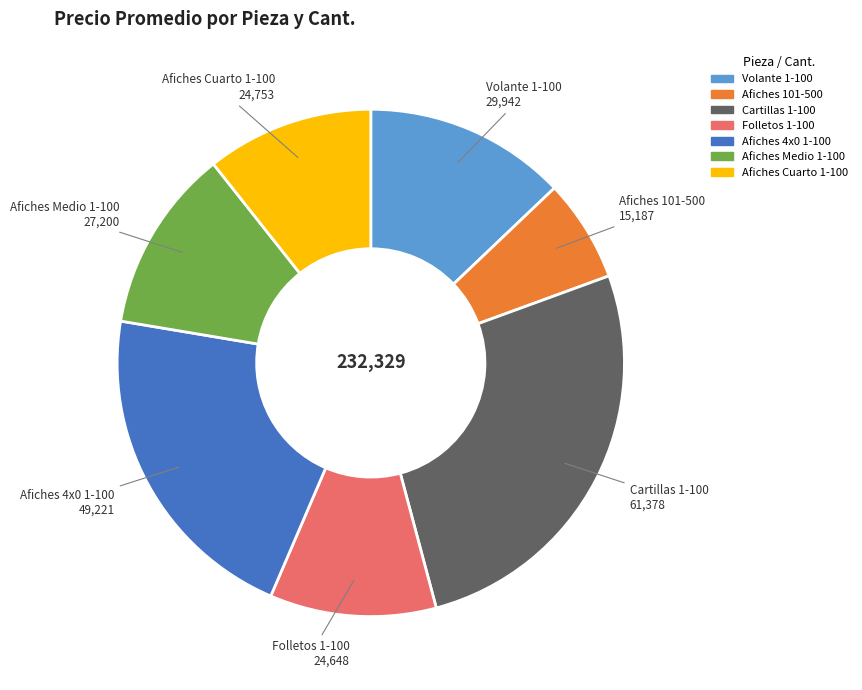

Is Afiches 4x0 1-100 the majority of the pie?

No